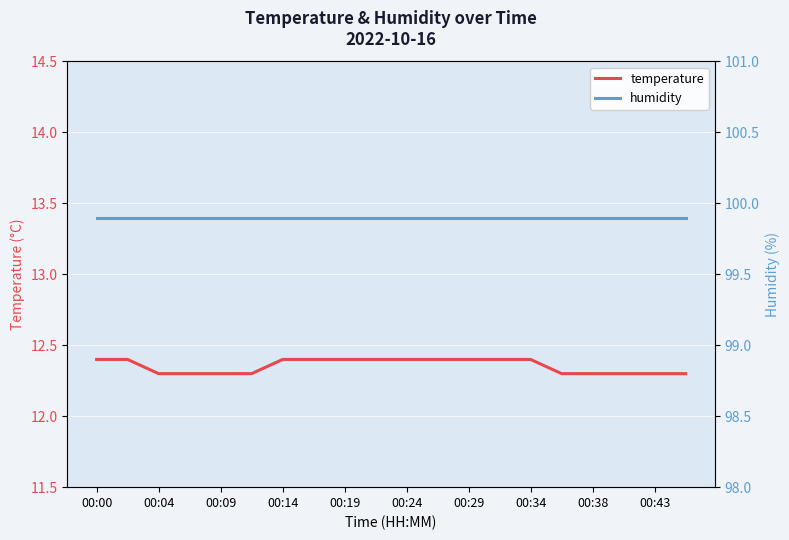

Is it true that temperature equals 12.4 at 00:29?

True